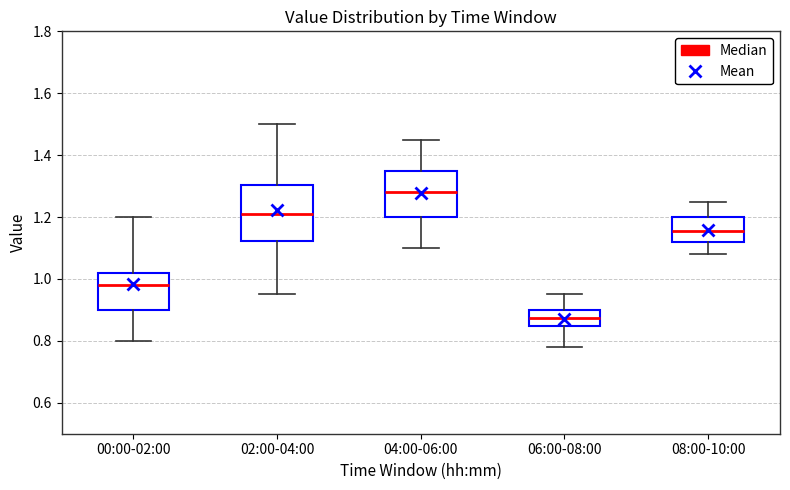

Reading left to right, transcribe this box plot: for each box, give where its median line is, the range the box spans, and where its two whiskers end, as read against the y-axis. The values are not printed on the chart, so give them approximately, as read against the axis.

00:00-02:00: median 0.98, box 0.90 to 1.02, whiskers 0.80 to 1.20
02:00-04:00: median 1.22, box 1.12 to 1.30, whiskers 0.96 to 1.50
04:00-06:00: median 1.28, box 1.20 to 1.36, whiskers 1.10 to 1.46
06:00-08:00: median 0.88, box 0.84 to 0.90, whiskers 0.78 to 0.96
08:00-10:00: median 1.16, box 1.12 to 1.20, whiskers 1.08 to 1.26